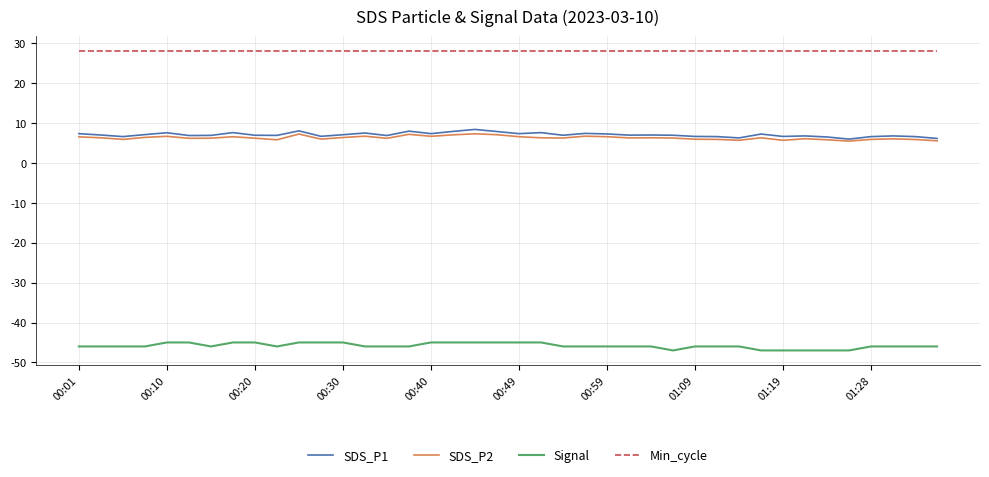

Which series has the largest total across all categories?

Min_cycle